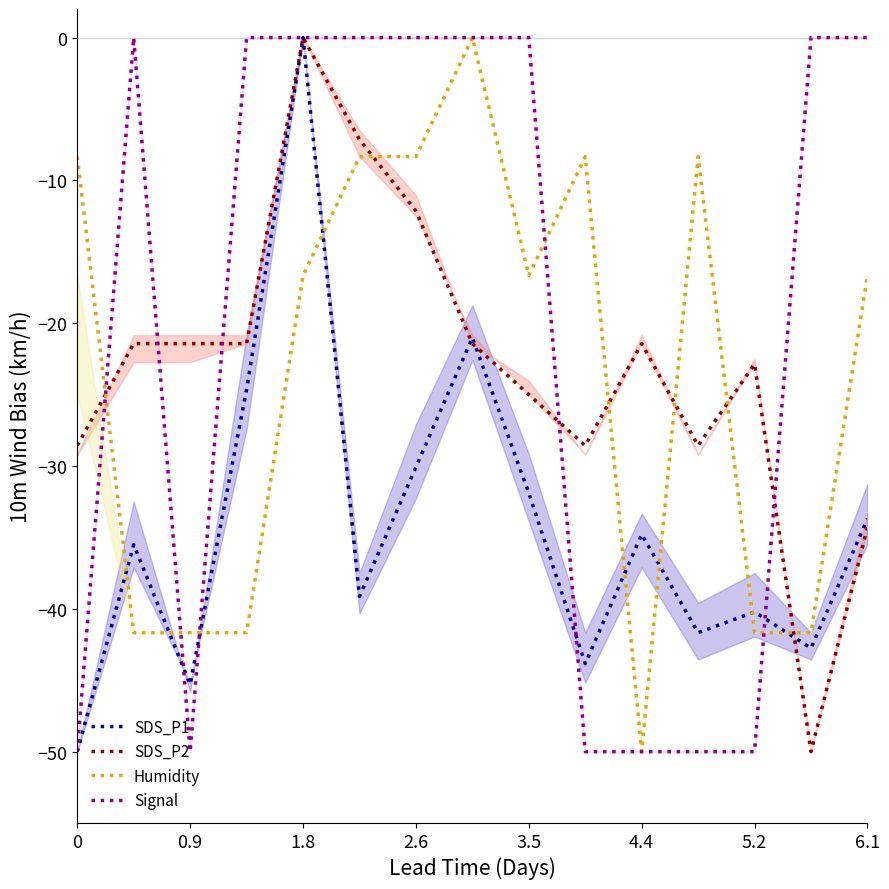

True or false: SDS_P1 has more than 0 interior local peaks.

True